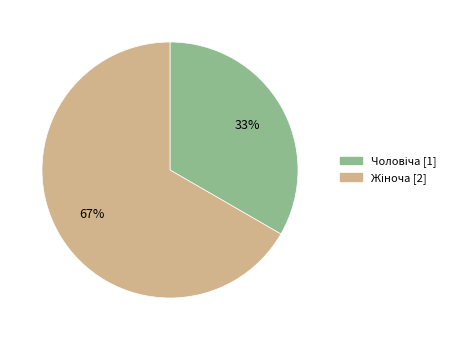

To the nearest percent, what is the average slice percentage?

50%